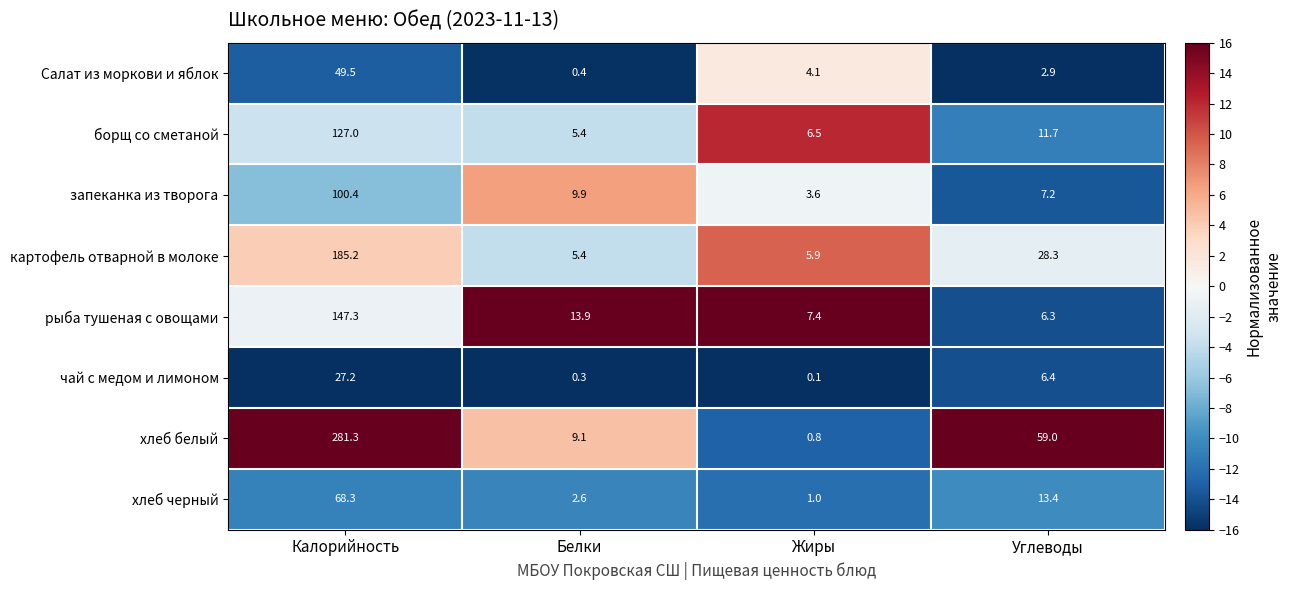

What is the average value of the хлеб черный series?

21.3